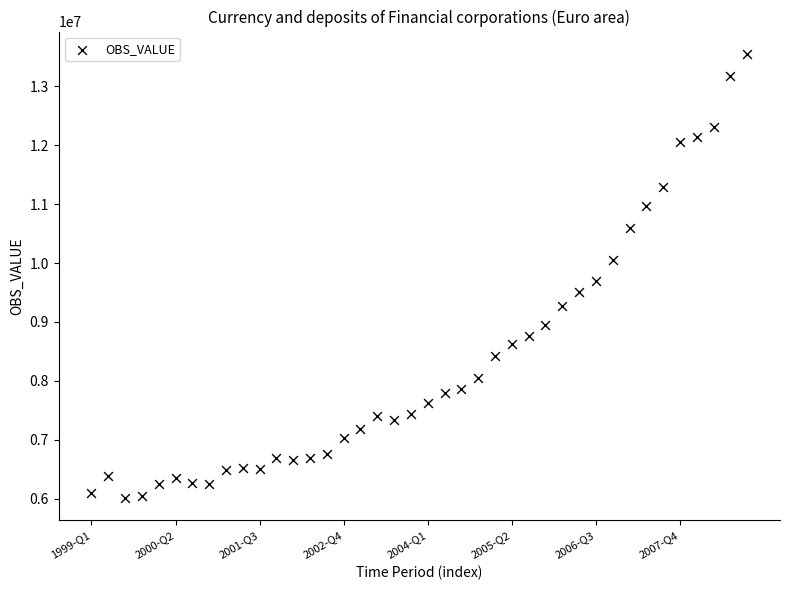

What Y value in the scatter plot is closest to 9783433?

9688915.0